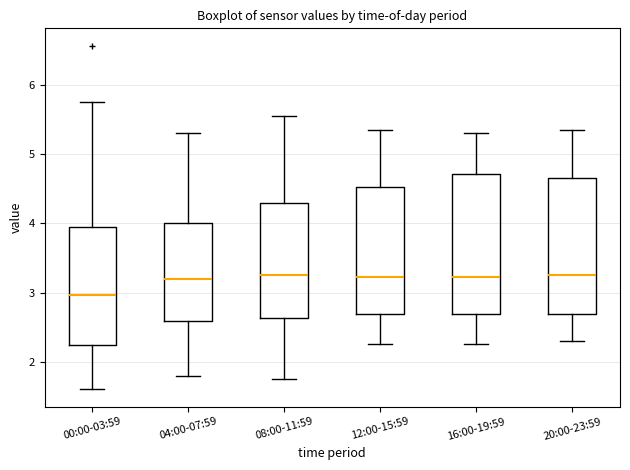

Reading left to right, read every box against the y-axis: the position of its median line, the range the box covers, and the ends of its whiskers. The values are not printed on the chart, so give them approximately, as read against the axis.

00:00-03:59: median 3.0, box 2.2 to 4.0, whiskers 1.6 to 5.8
04:00-07:59: median 3.2, box 2.6 to 4.0, whiskers 1.8 to 5.3
08:00-11:59: median 3.3, box 2.6 to 4.3, whiskers 1.8 to 5.6
12:00-15:59: median 3.2, box 2.7 to 4.5, whiskers 2.3 to 5.4
16:00-19:59: median 3.2, box 2.7 to 4.7, whiskers 2.3 to 5.3
20:00-23:59: median 3.3, box 2.7 to 4.7, whiskers 2.3 to 5.4